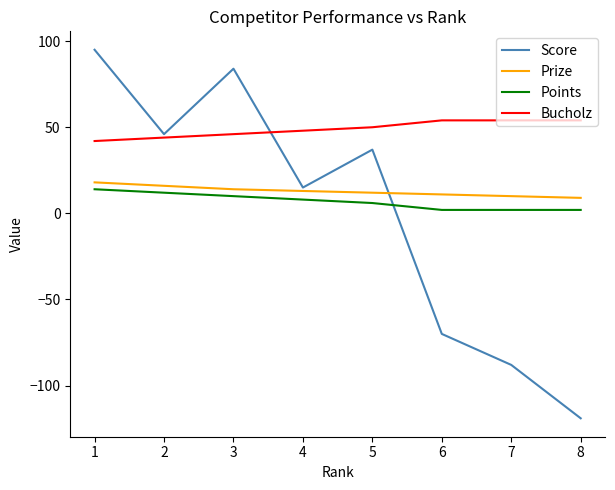

After their last crossing, which series has the higher values: Bucholz or Score?

Bucholz